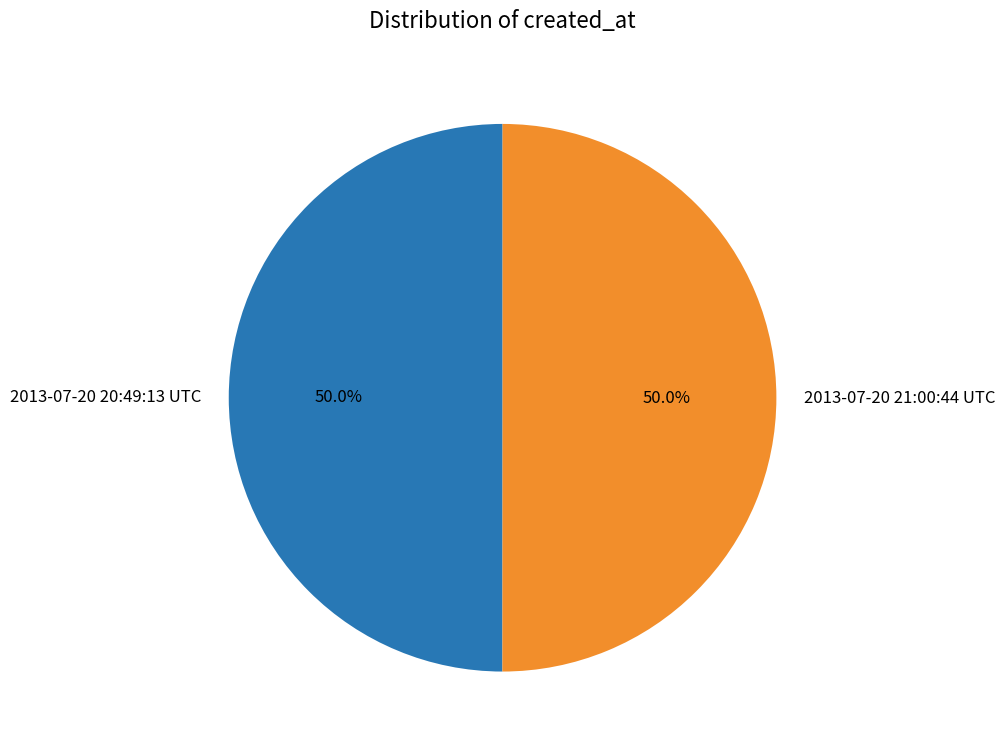

To the nearest percent, what portion does 2013-07-20 21:00:44 UTC represent?

50%